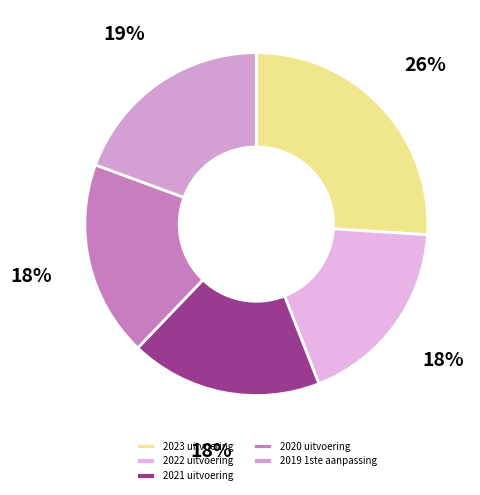

What is the largest slice in the pie chart?

2023 uitvoering